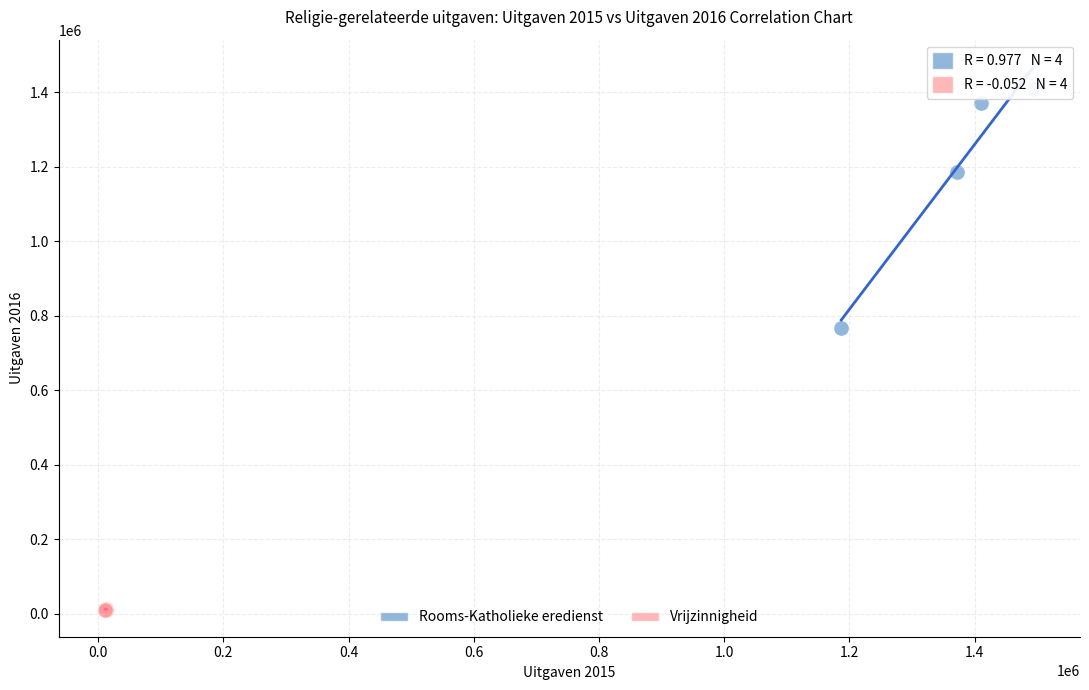

Which series contains the lowest Y value?

Vrijzinnigheid